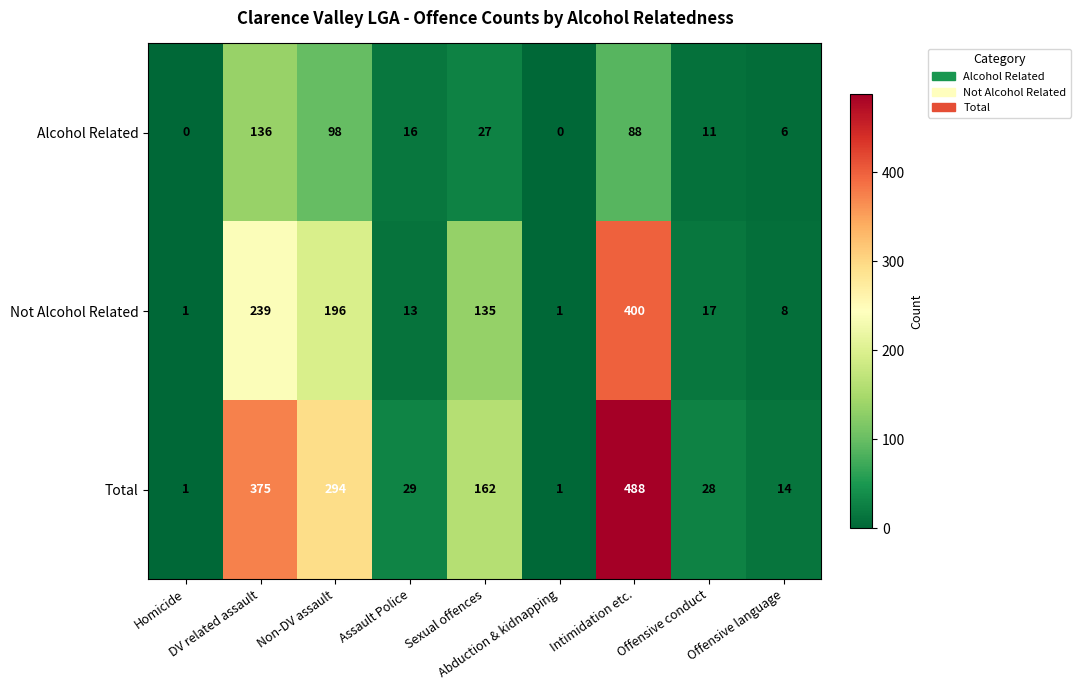

What is the maximum value for Alcohol Related?

136